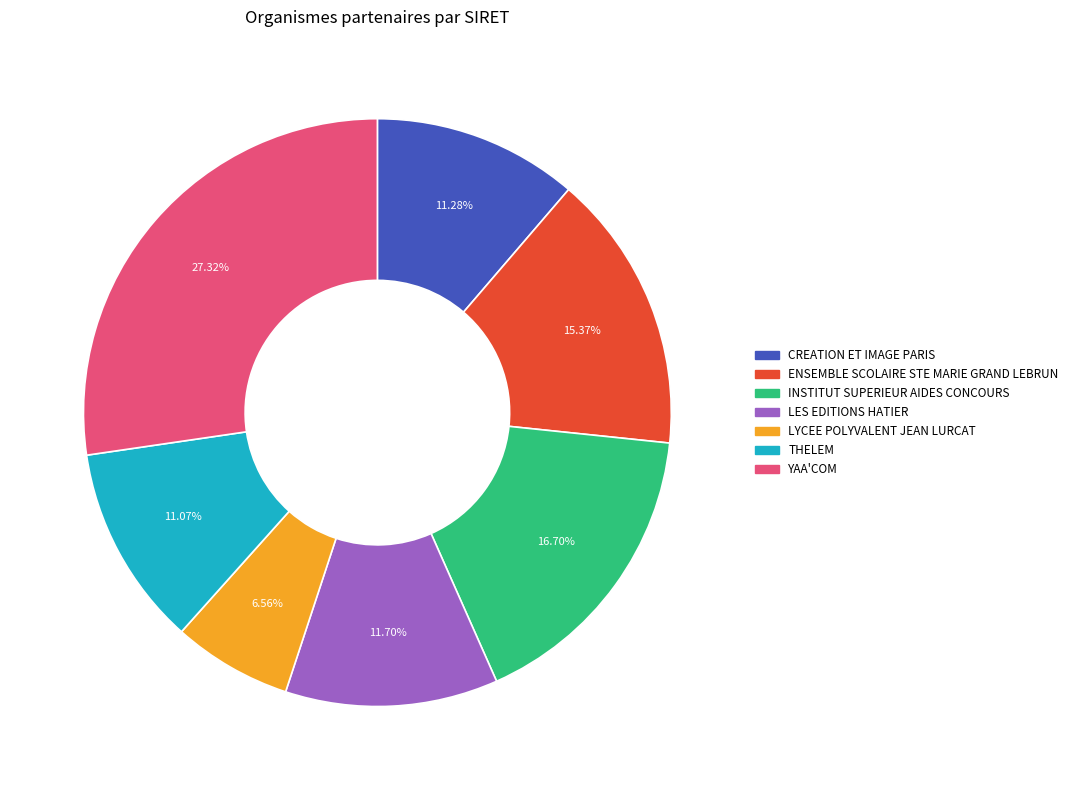

Is there a majority slice in this chart?

No